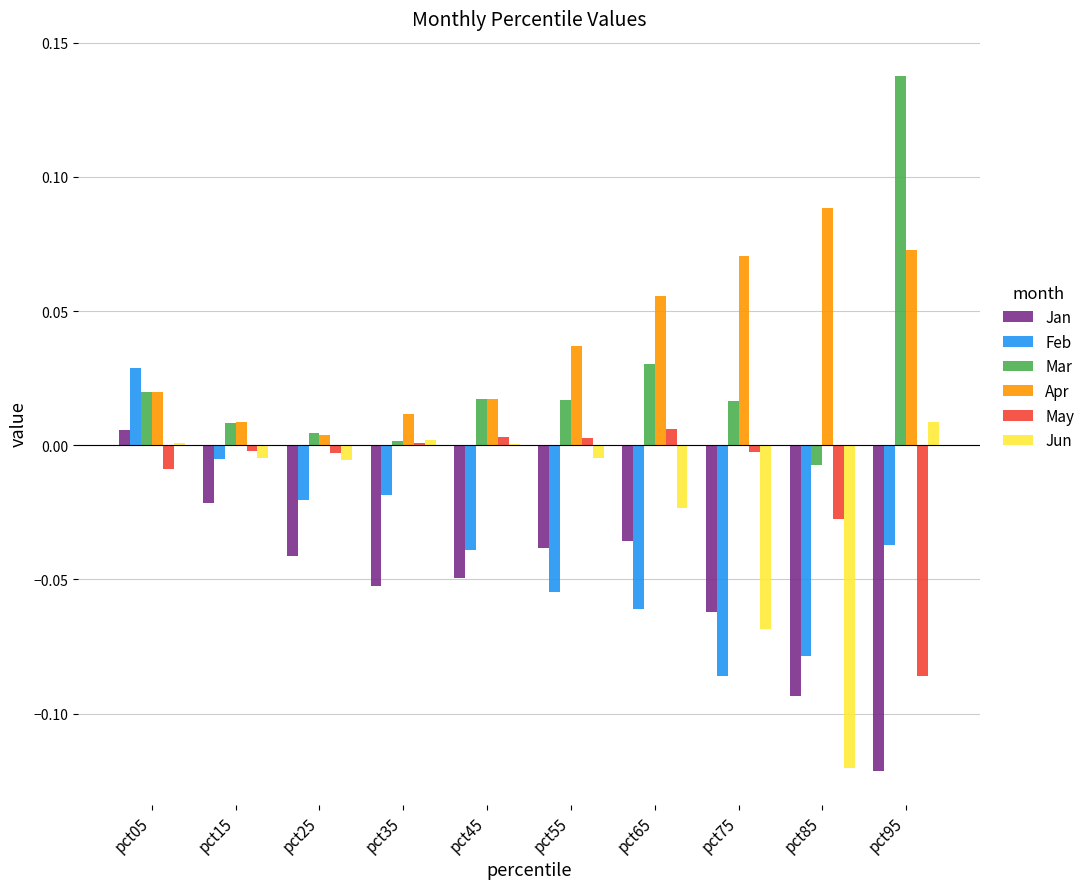

Is the value of Jan at pct75 greater than the value of Jun at pct15?

No